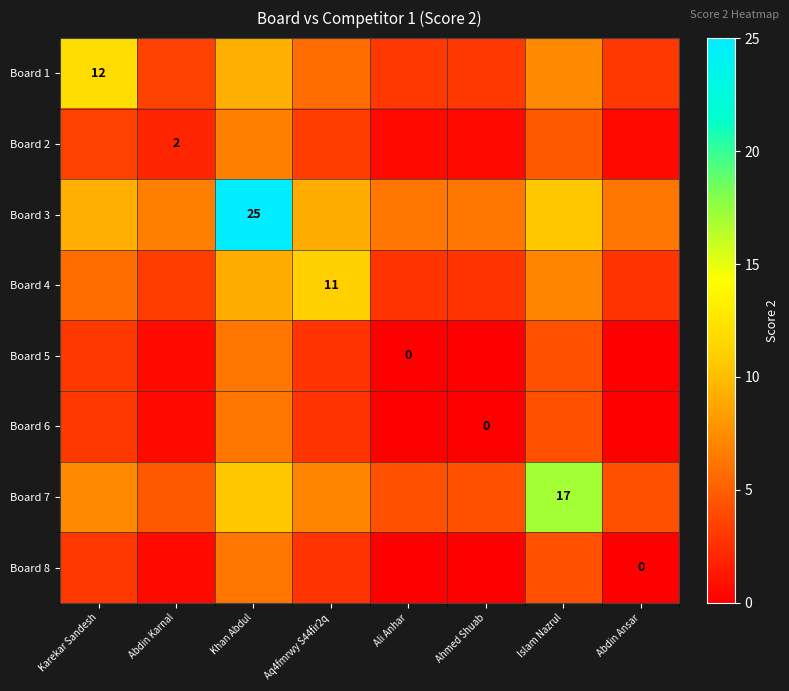

Which series has the largest total across all categories?

Board 3